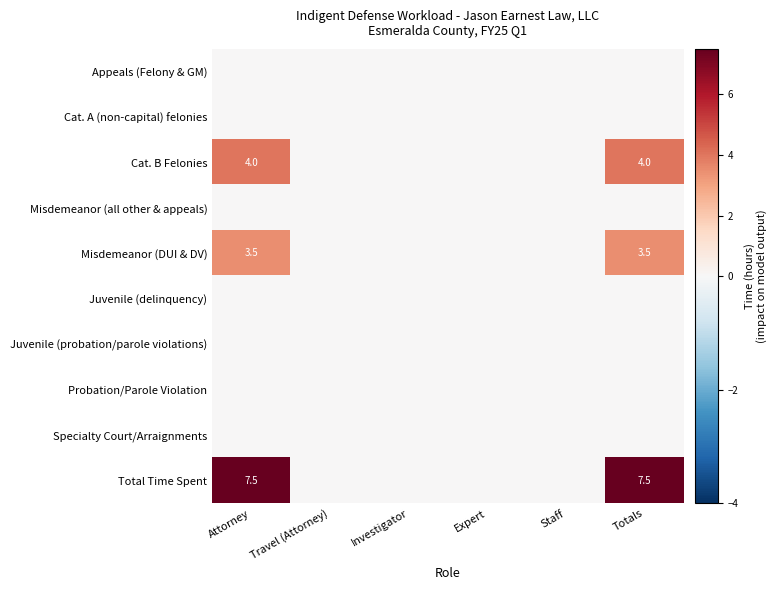

Which series has the widest spread of values?

Total Time Spent